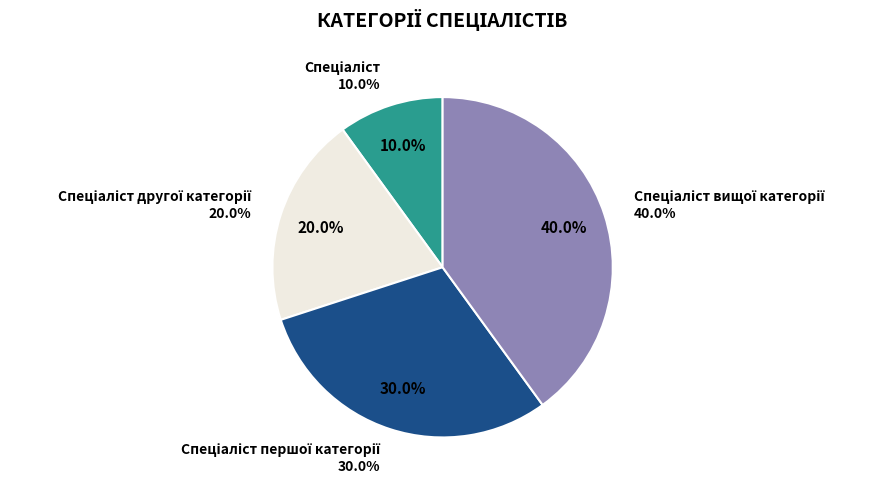

Is there any slice that represents more than half of the pie?

No